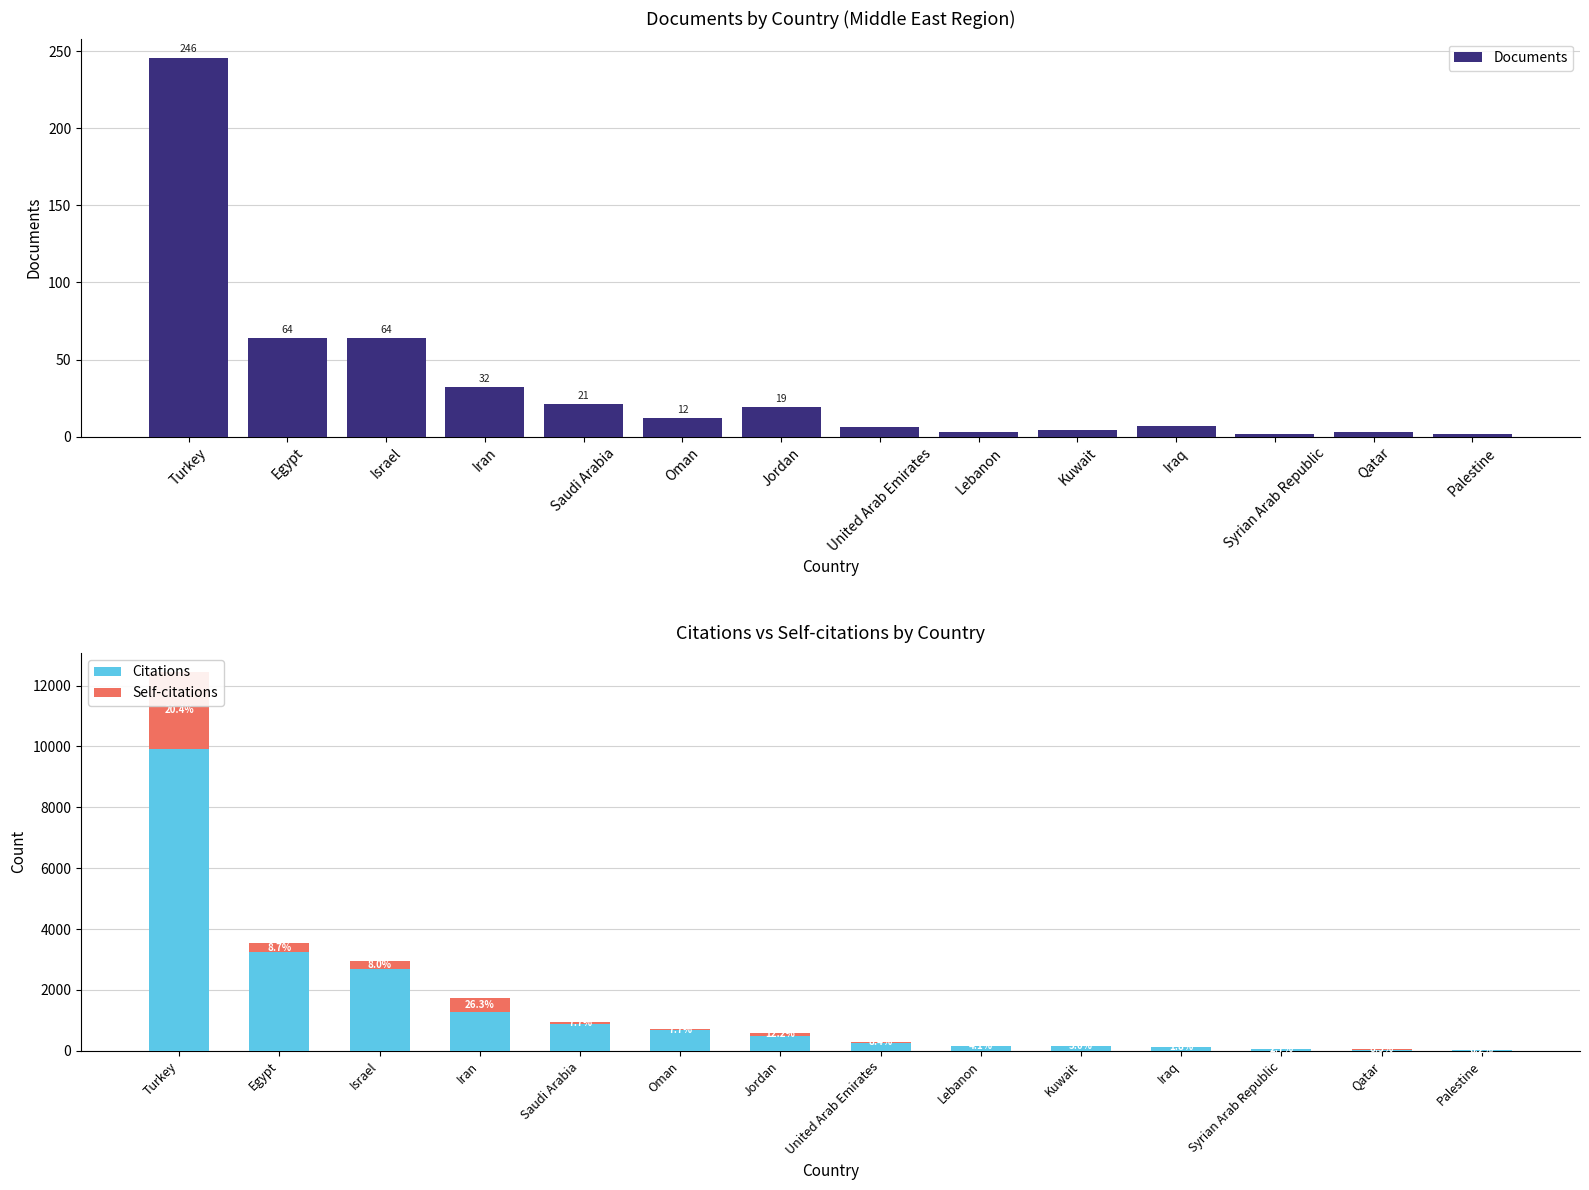

At which label is Self-citations closest to 1271?

Iran